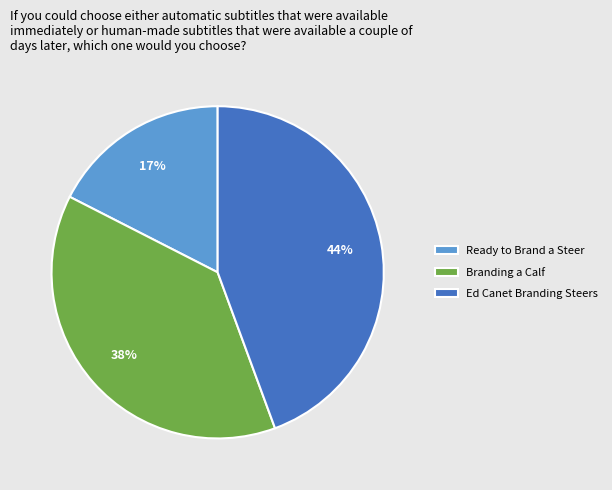

Which slice is the smallest?

Ready to Brand a Steer